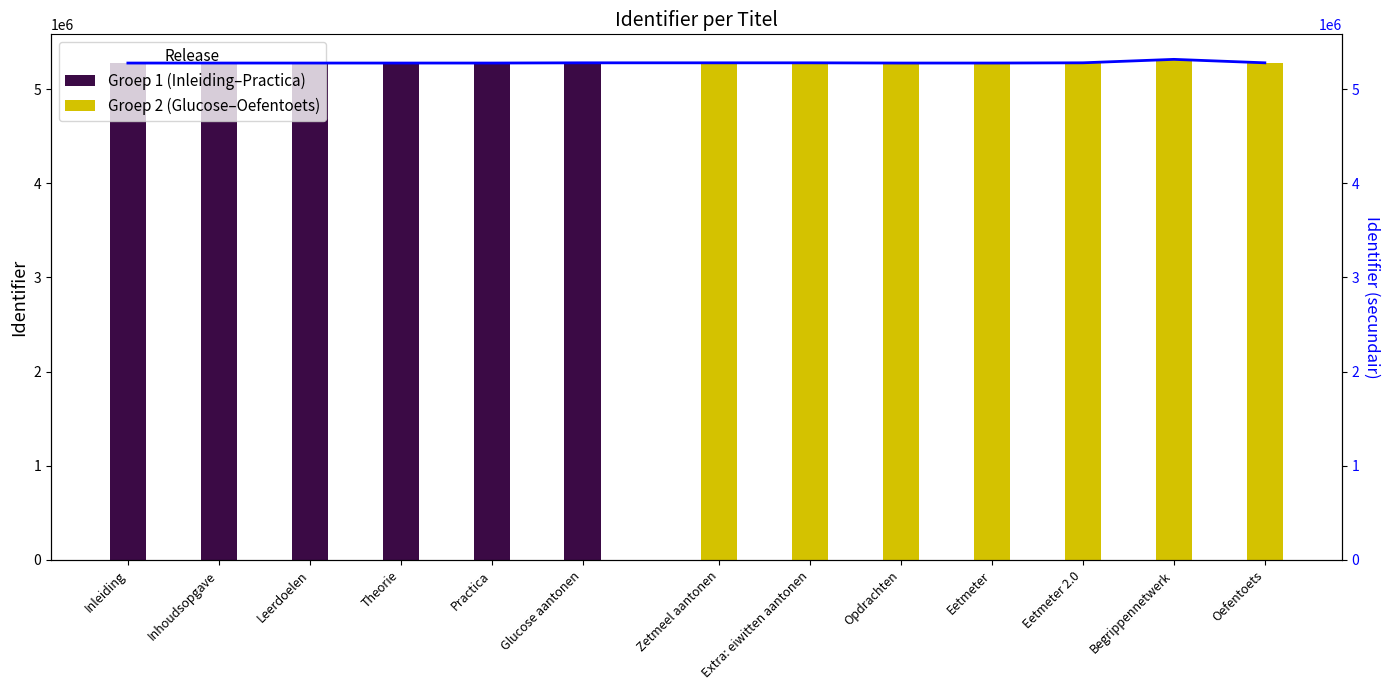

Rank the categories by value from highest to lowest.

Begrippennetwerk, Eetmeter 2.0, Oefentoets, Extra: eiwitten aantonen, Zetmeel aantonen, Glucose aantonen, Leerdoelen, Opdrachten, Eetmeter, Theorie, Practica, Inhoudsopgave, Inleiding